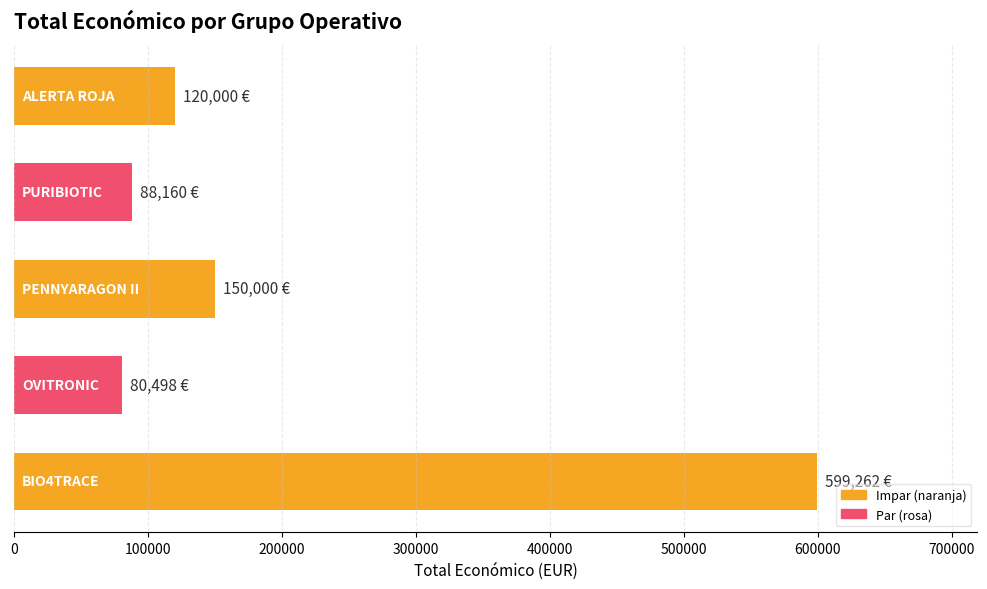

What is the maximum value shown in the chart?

599262